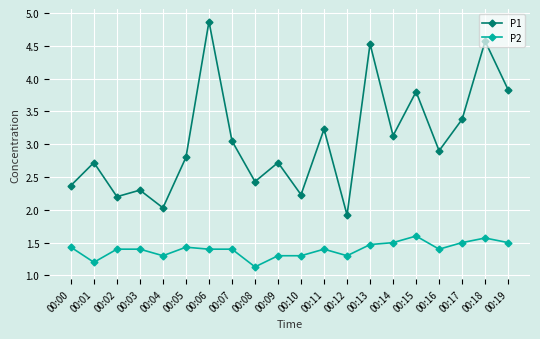

Rank the series by their average value, from lowest to highest.

P2, P1